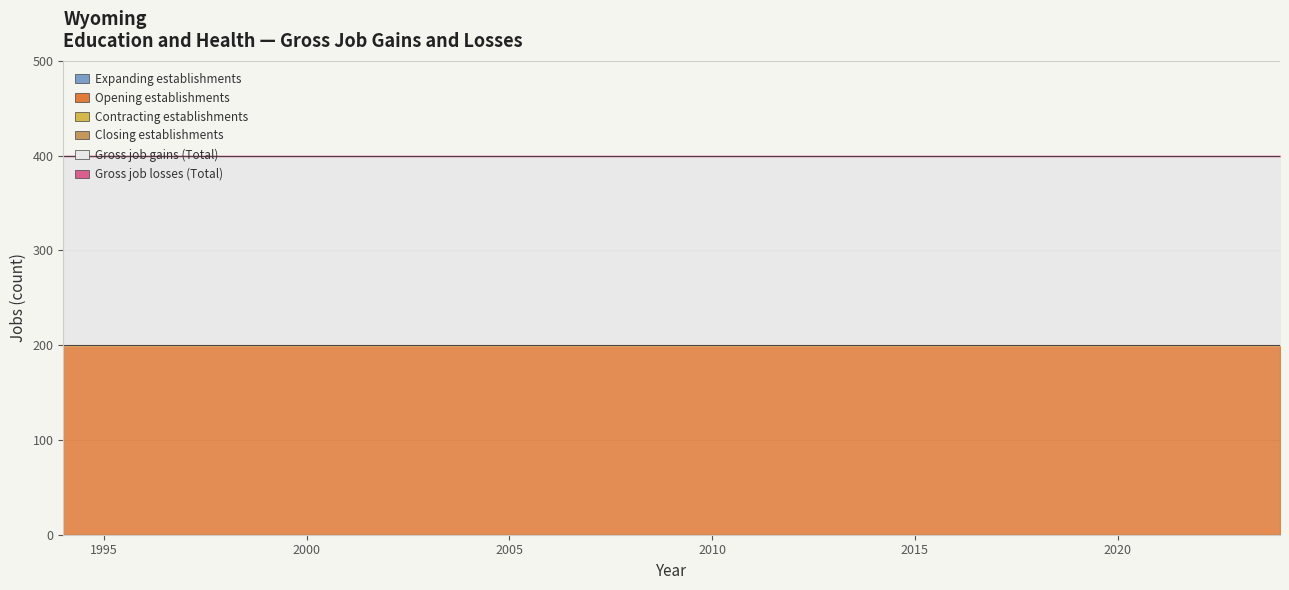

True or false: Expanding establishments and Contracting establishments intersect in this chart.

False